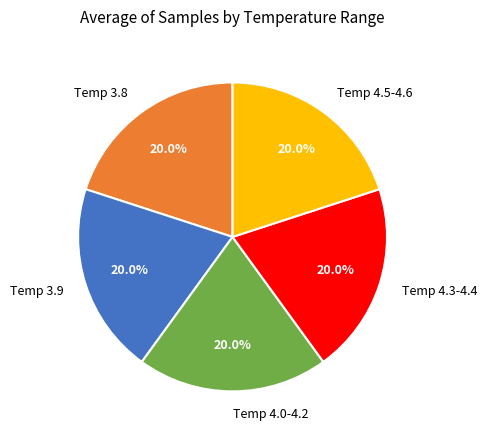

Combined, what portion of the pie is Temp 4.0-4.2 and Temp 4.3-4.4?

40.0%